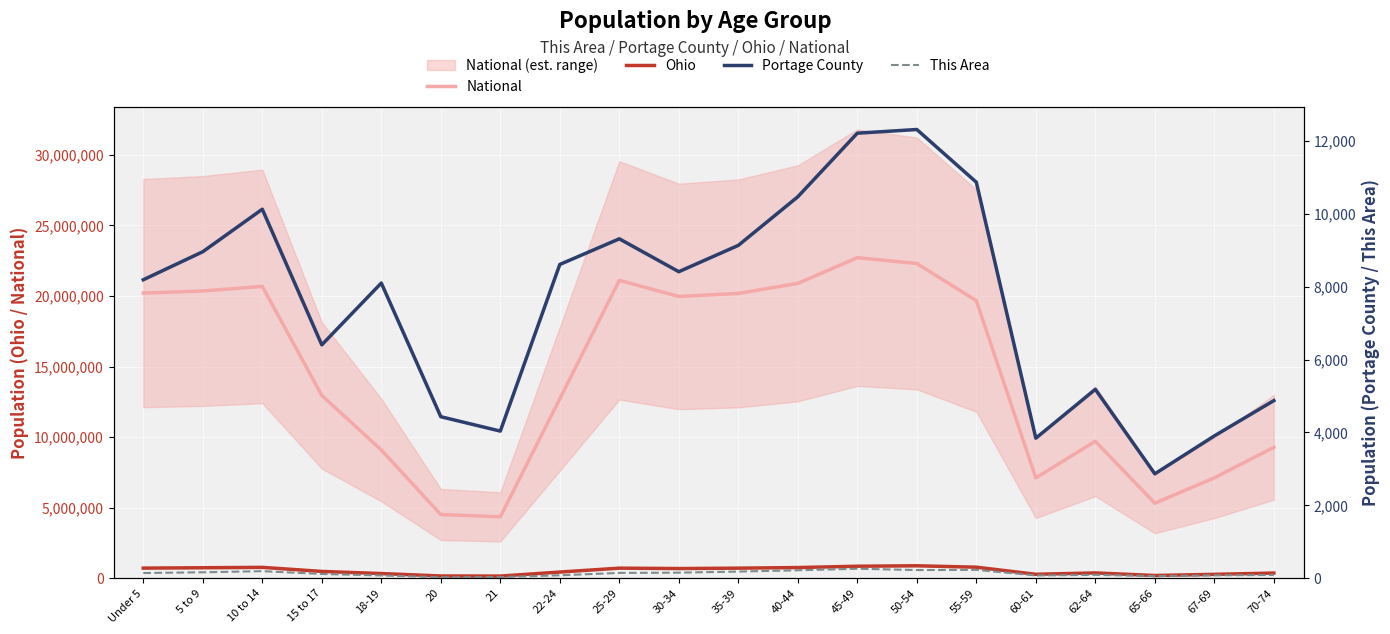

In Portage County, how many points are higher than both neighbors (excluding endpoints)?

5